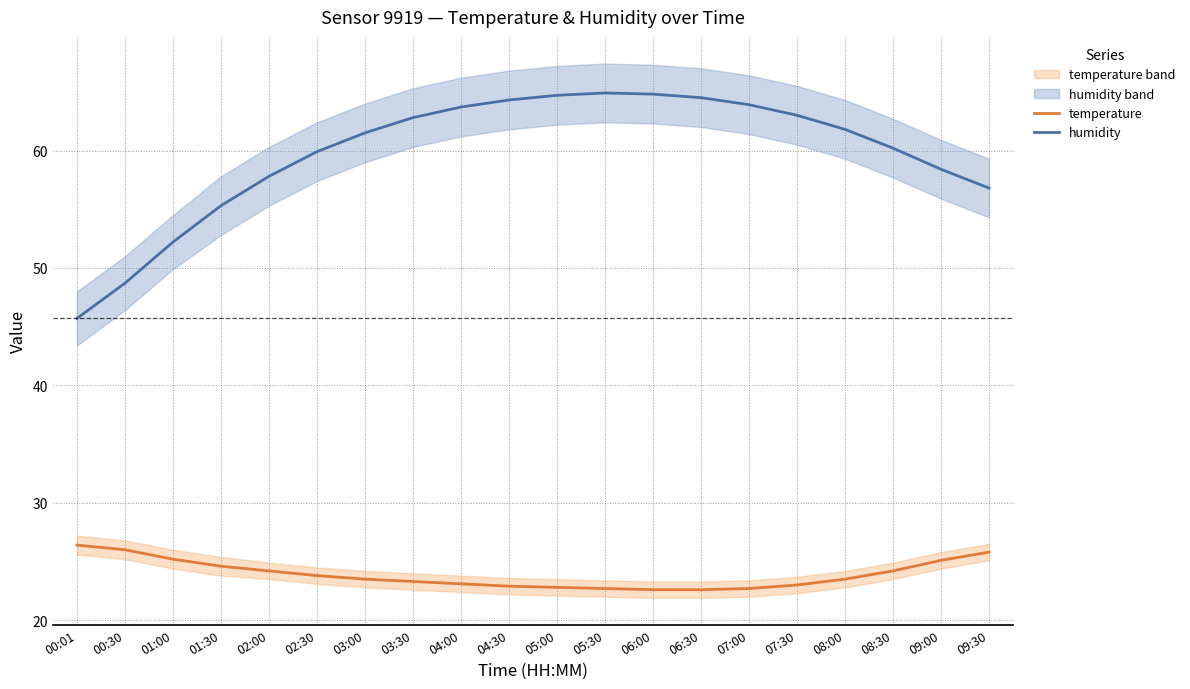

True or false: humidity and temperature intersect in this chart.

False